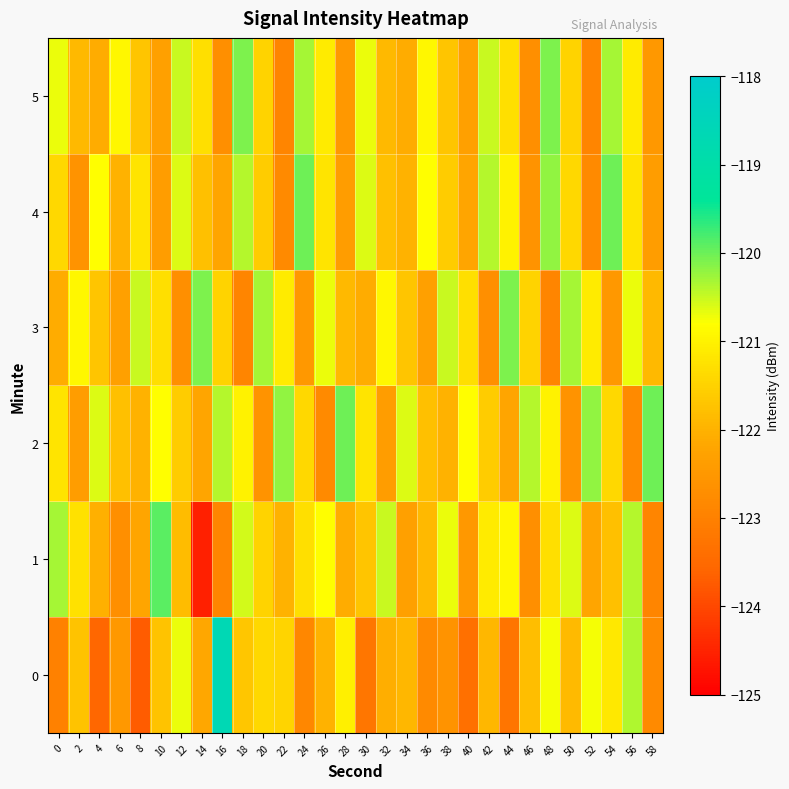

Reading left to right, what are all the values shown in this chart?

0: 0=-123.0	2=-121.7	4=-123.6	6=-122.5	8=-123.7	10=-121.7	12=-120.7	14=-122.2	16=-118.7	18=-121.7	20=-121.4	22=-121.5	24=-122.9	26=-122.0	28=-121.0	30=-123.2	32=-122.1	34=-121.9	36=-122.8	38=-122.6	40=-123.4	42=-121.9	44=-123.3	46=-121.8	48=-120.8	50=-121.9	52=-120.7	54=-121.2	56=-120.4	58=-122.8
1: 0=-120.3	2=-121.3	4=-122.0	6=-122.7	8=-122.2	10=-119.9	12=-121.8	14=-124.6	16=-122.9	18=-120.6	20=-121.5	22=-122.0	24=-121.3	26=-120.8	28=-122.1	30=-121.7	32=-120.5	34=-122.3	36=-121.9	38=-120.7	40=-122.5	42=-121.1	44=-120.9	46=-122.7	48=-121.3	50=-120.6	52=-122.2	54=-121.8	56=-120.4	58=-122.9
2: 0=-121.2	2=-122.4	4=-120.6	6=-121.8	8=-122.0	10=-120.8	12=-121.6	14=-122.2	16=-120.4	18=-121.0	20=-122.6	22=-120.2	24=-121.4	26=-122.8	28=-120.0	30=-121.2	32=-122.4	34=-120.6	36=-121.8	38=-122.0	40=-120.8	42=-121.6	44=-122.2	46=-120.4	48=-121.0	50=-122.6	52=-120.2	54=-121.4	56=-122.8	58=-120.0
3: 0=-122.1	2=-120.9	4=-121.7	6=-122.3	8=-120.5	10=-121.3	12=-122.7	14=-120.1	16=-121.5	18=-122.9	20=-120.3	22=-121.1	24=-122.5	26=-120.7	28=-121.9	30=-122.1	32=-120.9	34=-121.7	36=-122.3	38=-120.5	40=-121.3	42=-122.7	44=-120.1	46=-121.5	48=-122.9	50=-120.3	52=-121.1	54=-122.5	56=-120.7	58=-121.9
4: 0=-121.4	2=-122.6	4=-120.8	6=-122.0	8=-121.2	10=-122.4	12=-120.6	14=-121.8	16=-122.2	18=-120.4	20=-121.6	22=-122.8	24=-120.0	26=-121.2	28=-122.4	30=-120.6	32=-121.8	34=-122.0	36=-120.8	38=-121.6	40=-122.2	42=-120.4	44=-121.0	46=-122.6	48=-120.2	50=-121.4	52=-122.8	54=-120.0	56=-121.2	58=-122.4
5: 0=-120.7	2=-121.9	4=-122.1	6=-120.9	8=-121.7	10=-122.3	12=-120.5	14=-121.3	16=-122.7	18=-120.1	20=-121.5	22=-122.9	24=-120.3	26=-121.1	28=-122.5	30=-120.7	32=-121.9	34=-122.1	36=-120.9	38=-121.7	40=-122.3	42=-120.5	44=-121.3	46=-122.7	48=-120.1	50=-121.5	52=-122.9	54=-120.3	56=-121.1	58=-122.5